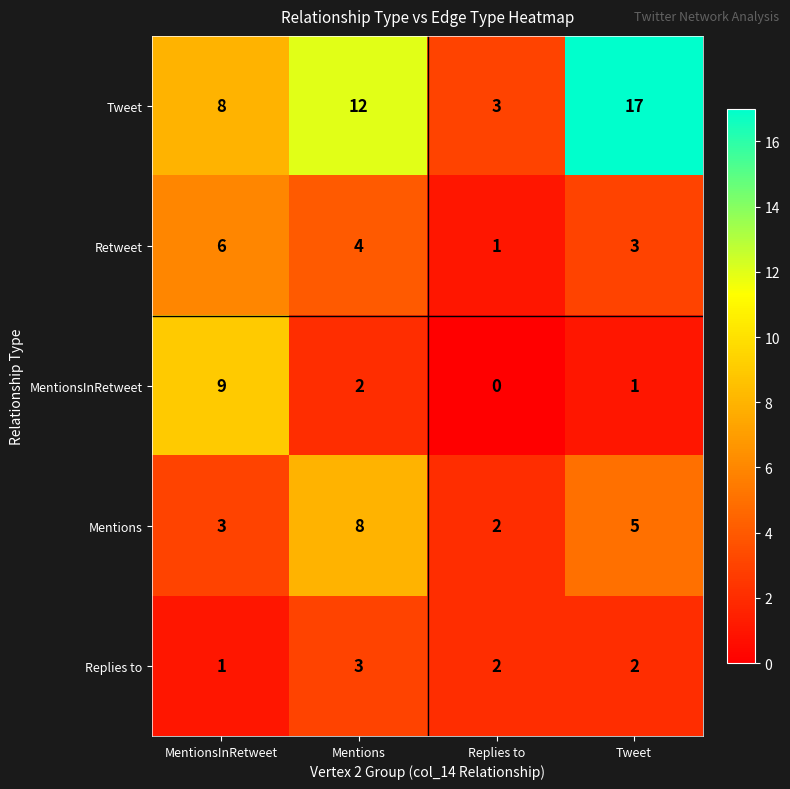

What is the total value across all series at Mentions?

29